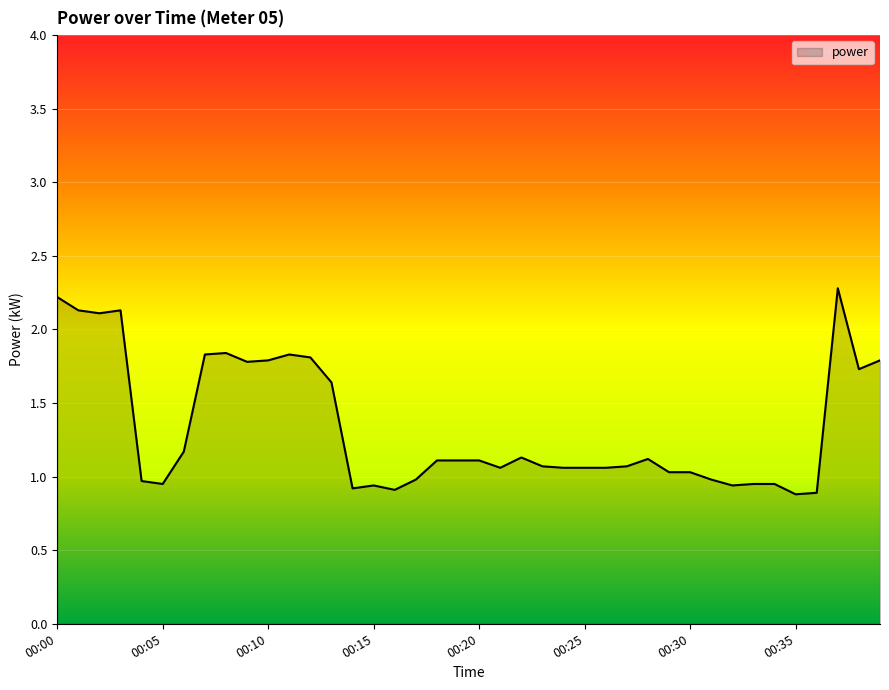

What is the greatest value displayed?

2.3